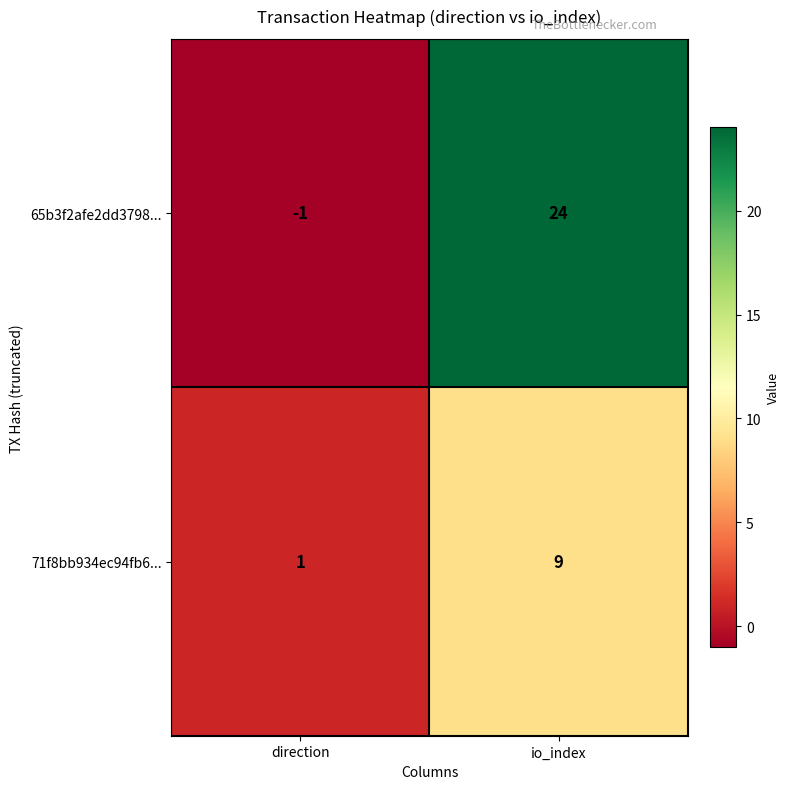

What value does the 71f8bb934ec94fb6... series have at io_index?

9